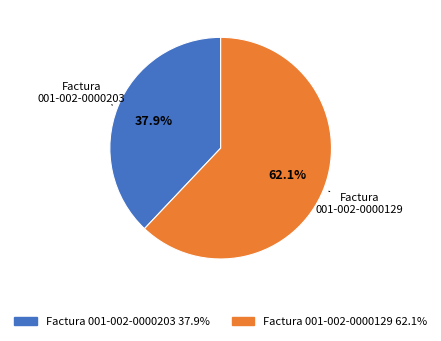

Does any single category account for the majority?

Yes